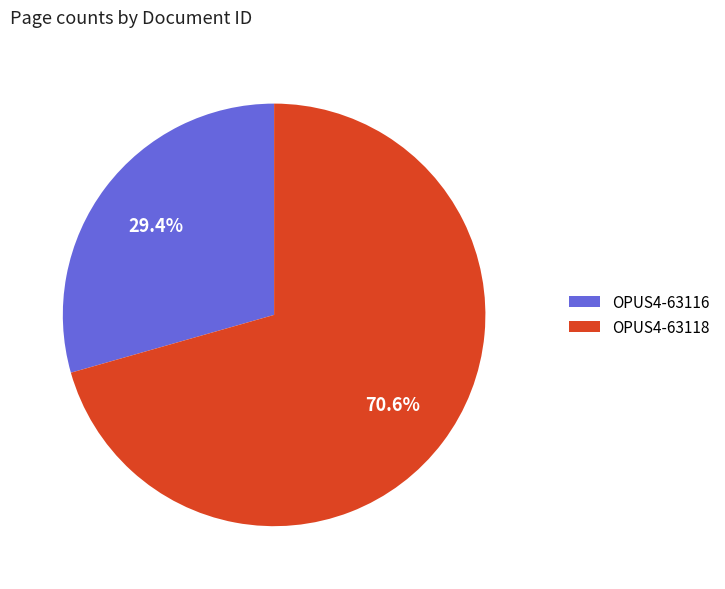

Is it true that OPUS4-63118 is 84% of the pie?

False